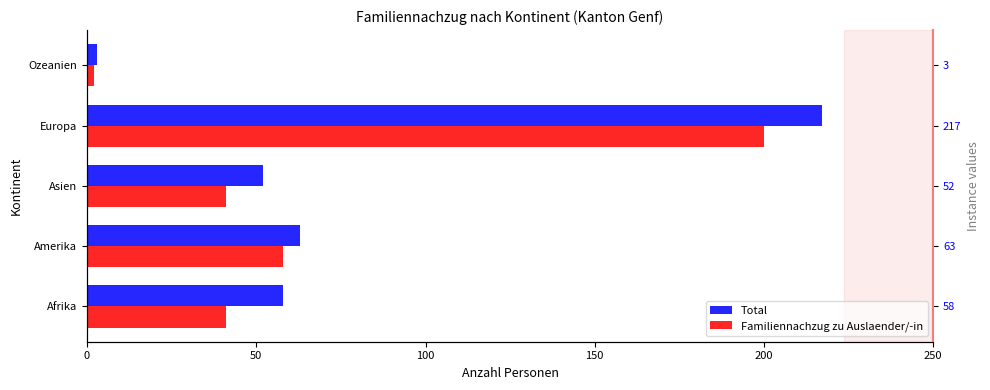

What is the sum of all Total values?

393